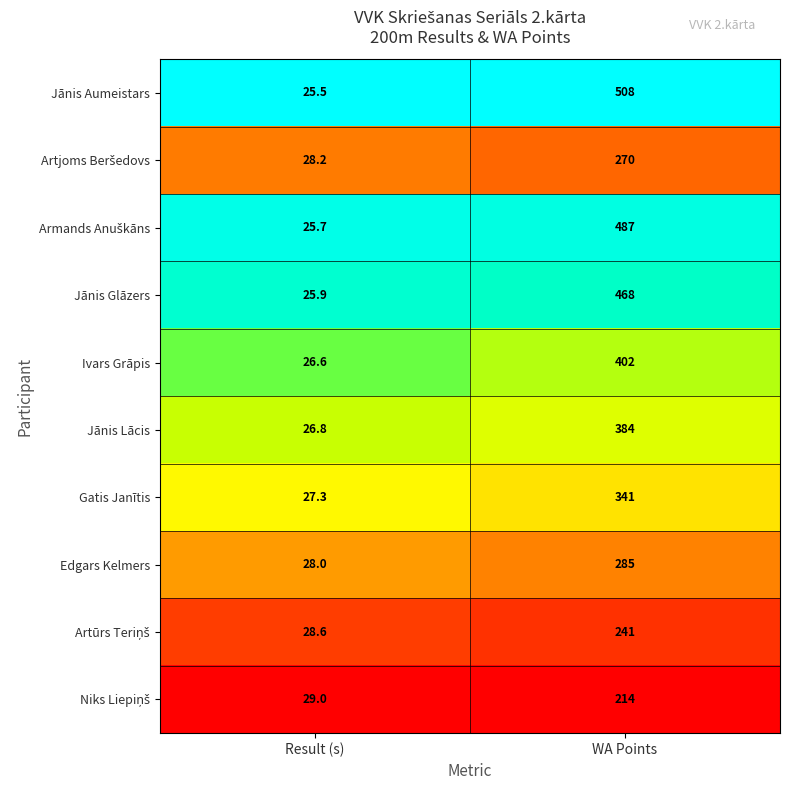

Which series changed the most between Result (s) and WA Points?

Jānis Aumeistars